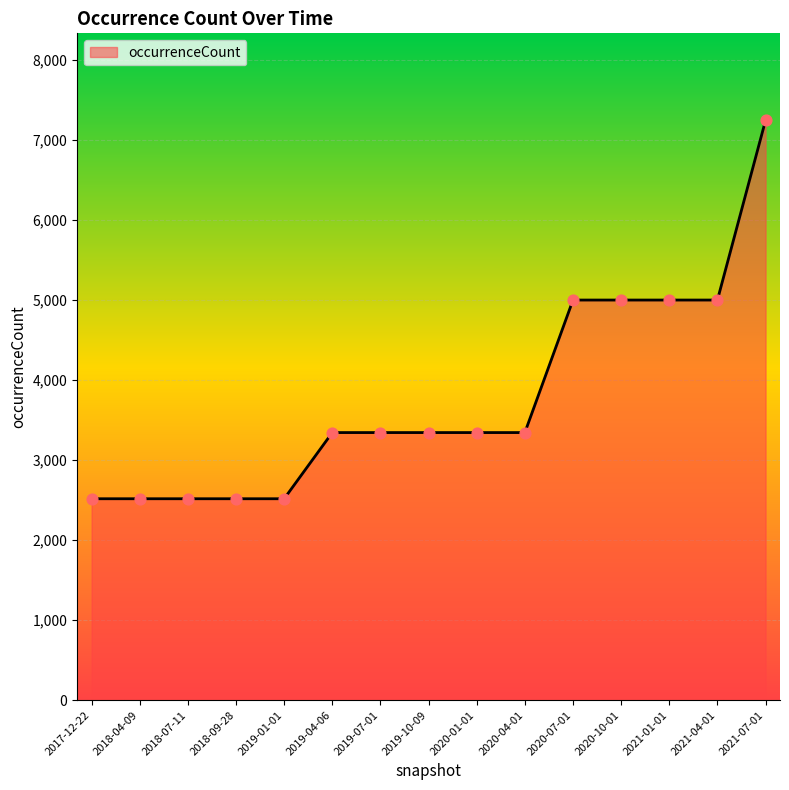

What is the change in value from 2018-09-28 to 2019-07-01?

+827